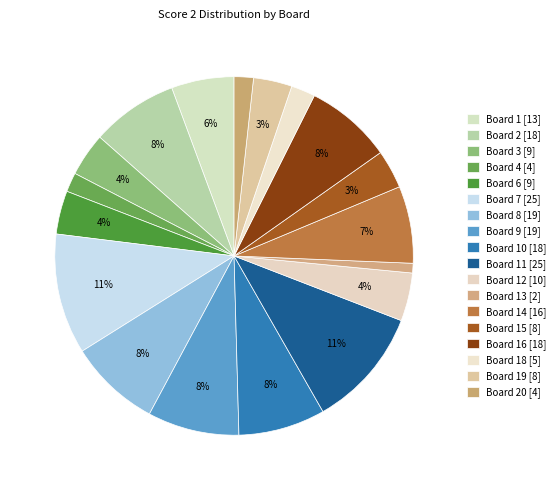

How many segments does this pie chart have?

18